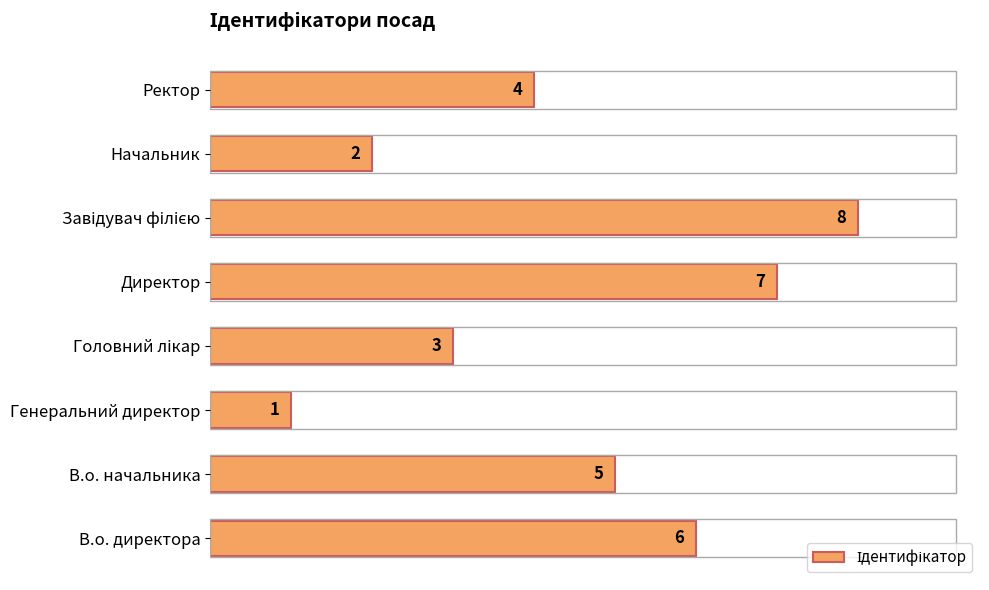

How many data points does each series have?

8